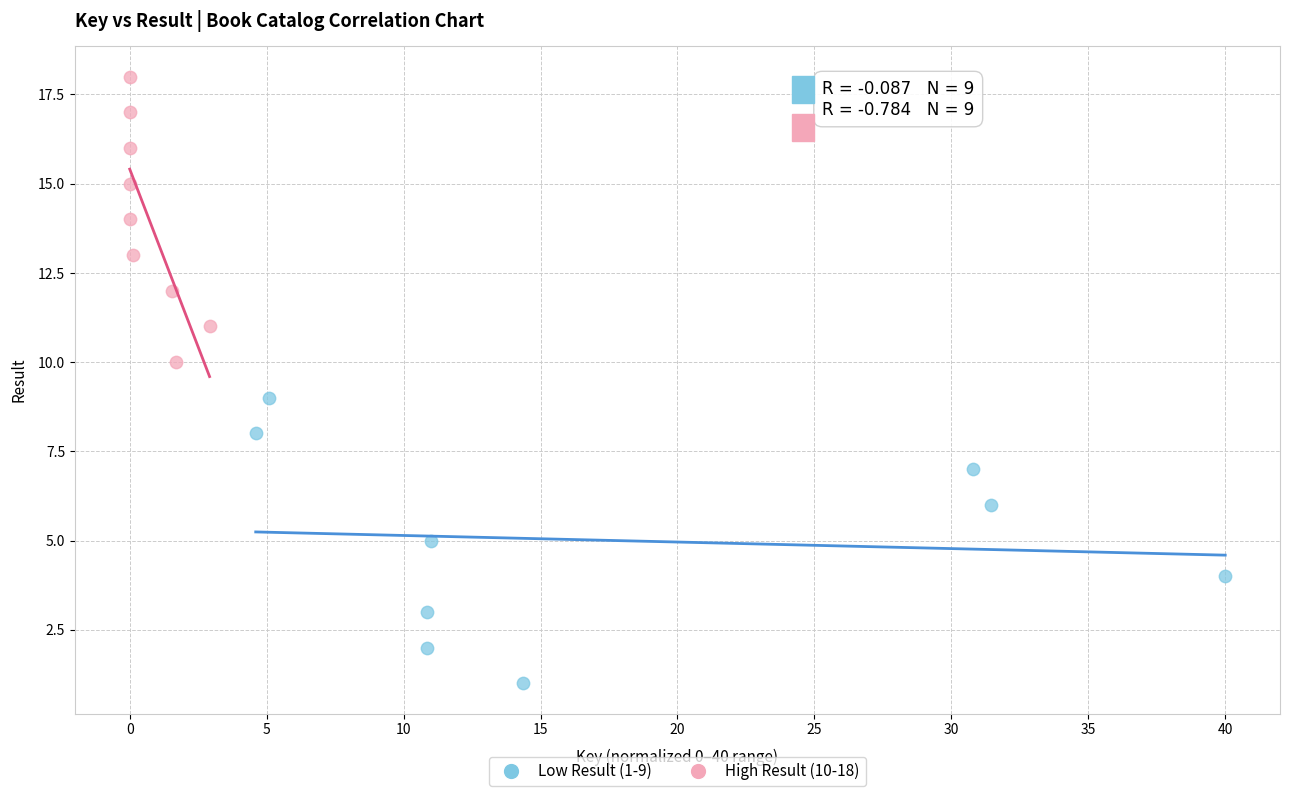

Which series contains the lowest Y value?

Low Result (1-9)